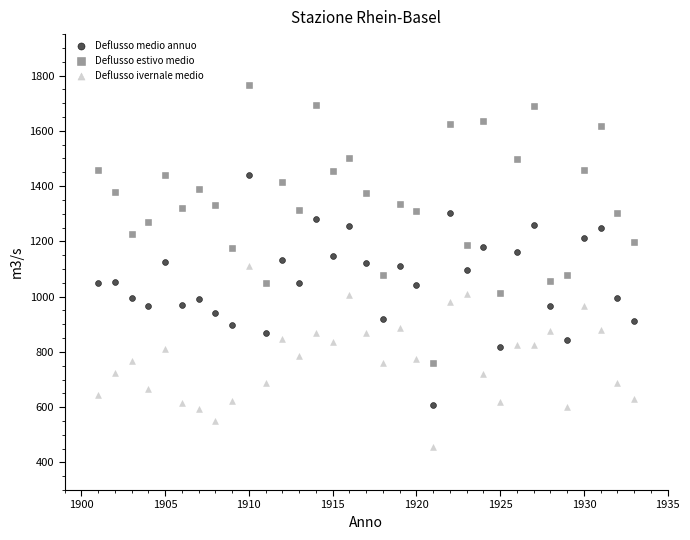

Across all data points, what is the range of Y values (max minus min)?

1313